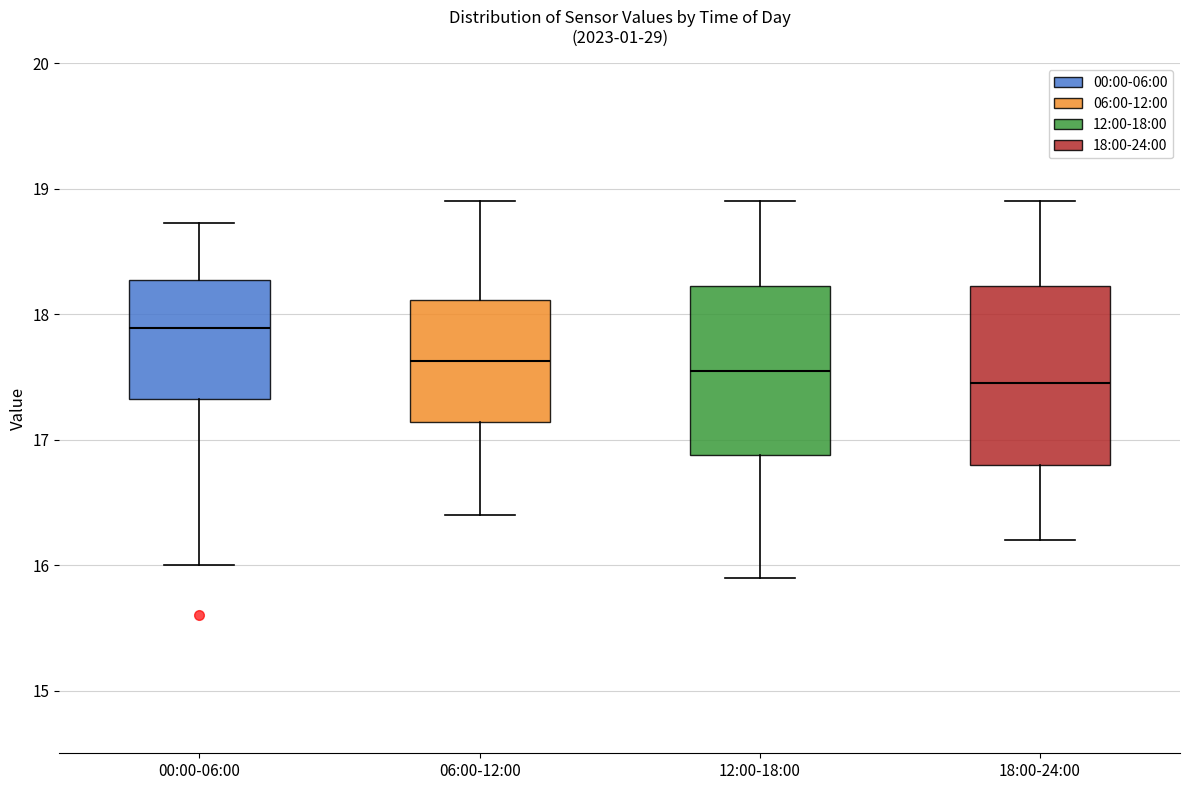

Which box's median line is the highest?

00:00-06:00